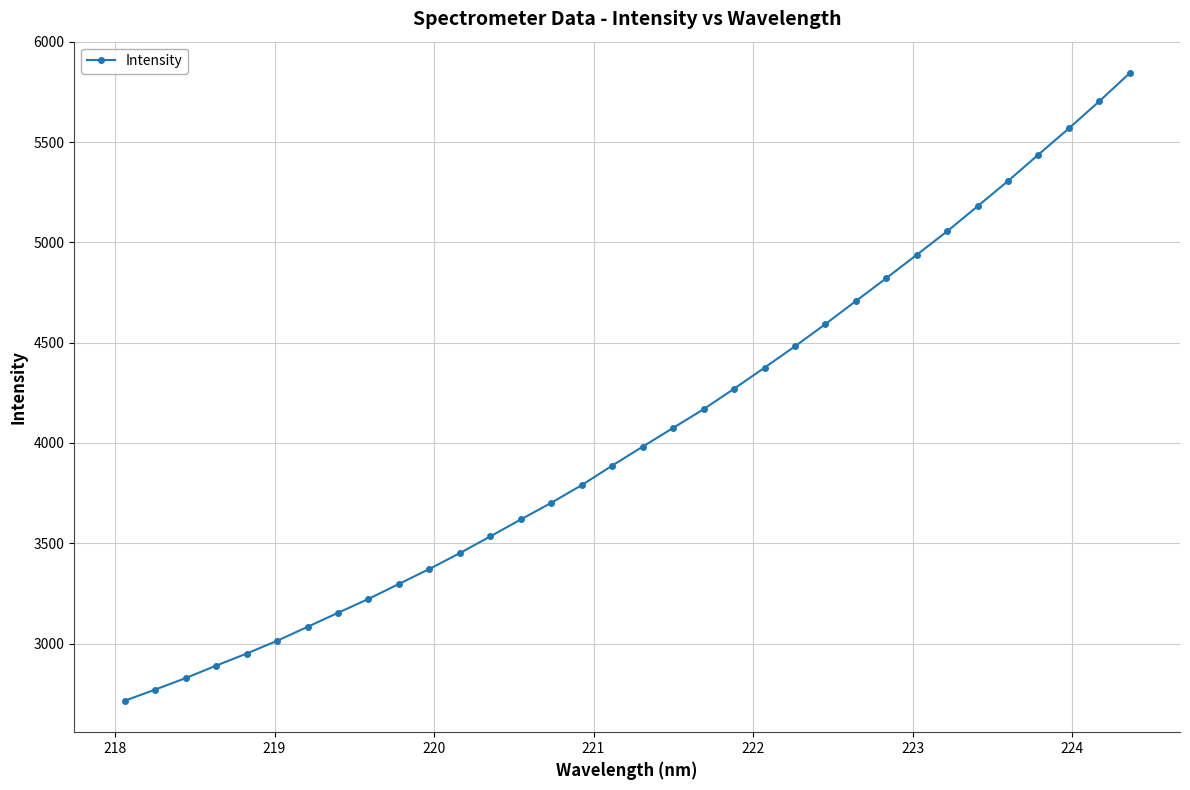

Does the chart have visible grid lines?

Yes